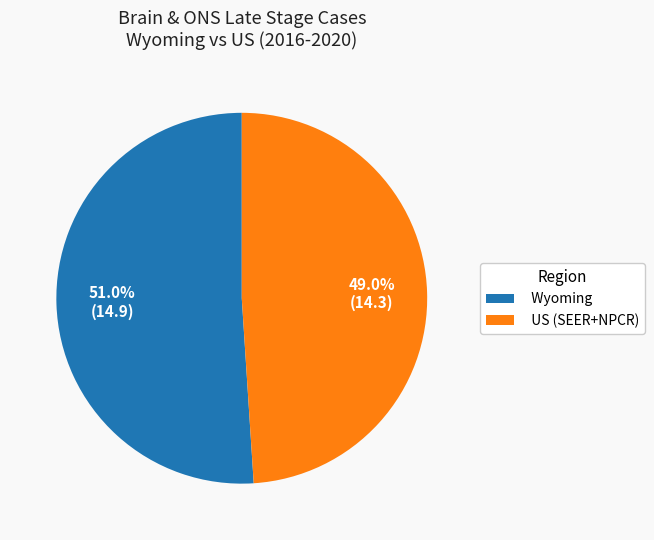

Rank the categories by value from lowest to highest.

US (SEER+NPCR), Wyoming